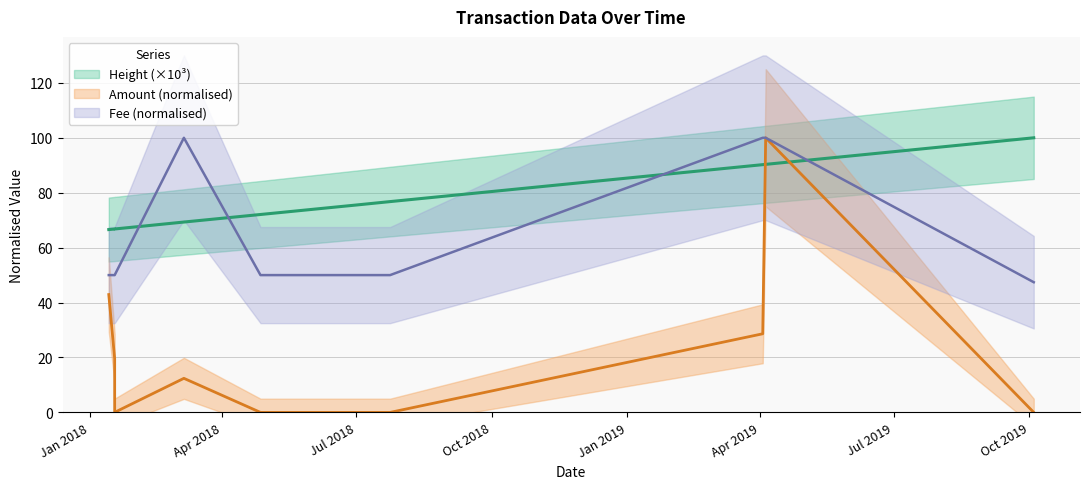

At 2019-10-04, list the series in order from largest to smallest.

Height, Fee, Amount